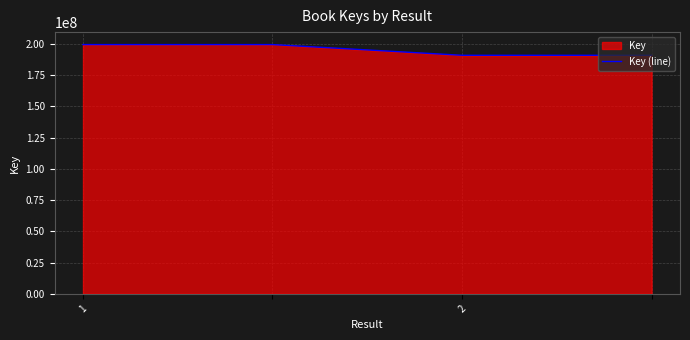

Is it true that the value at 3 is 270432610?

False